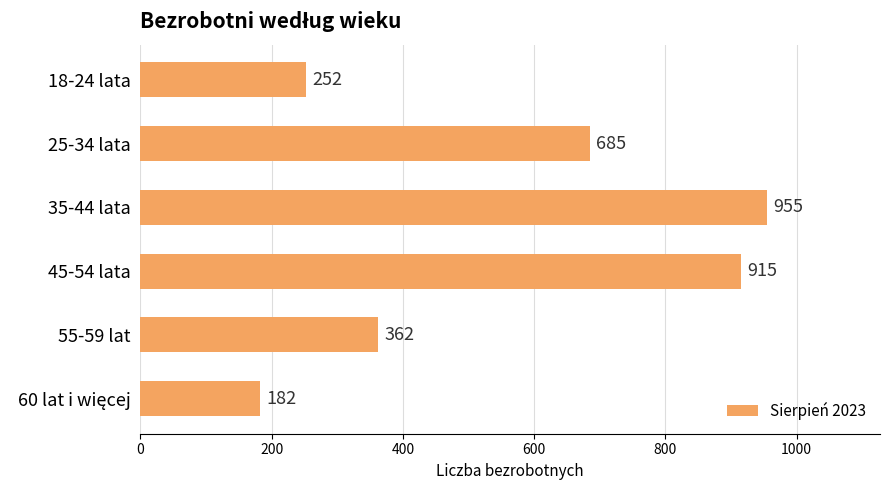

Which has a higher value, 55-59 lat or 45-54 lata?

45-54 lata